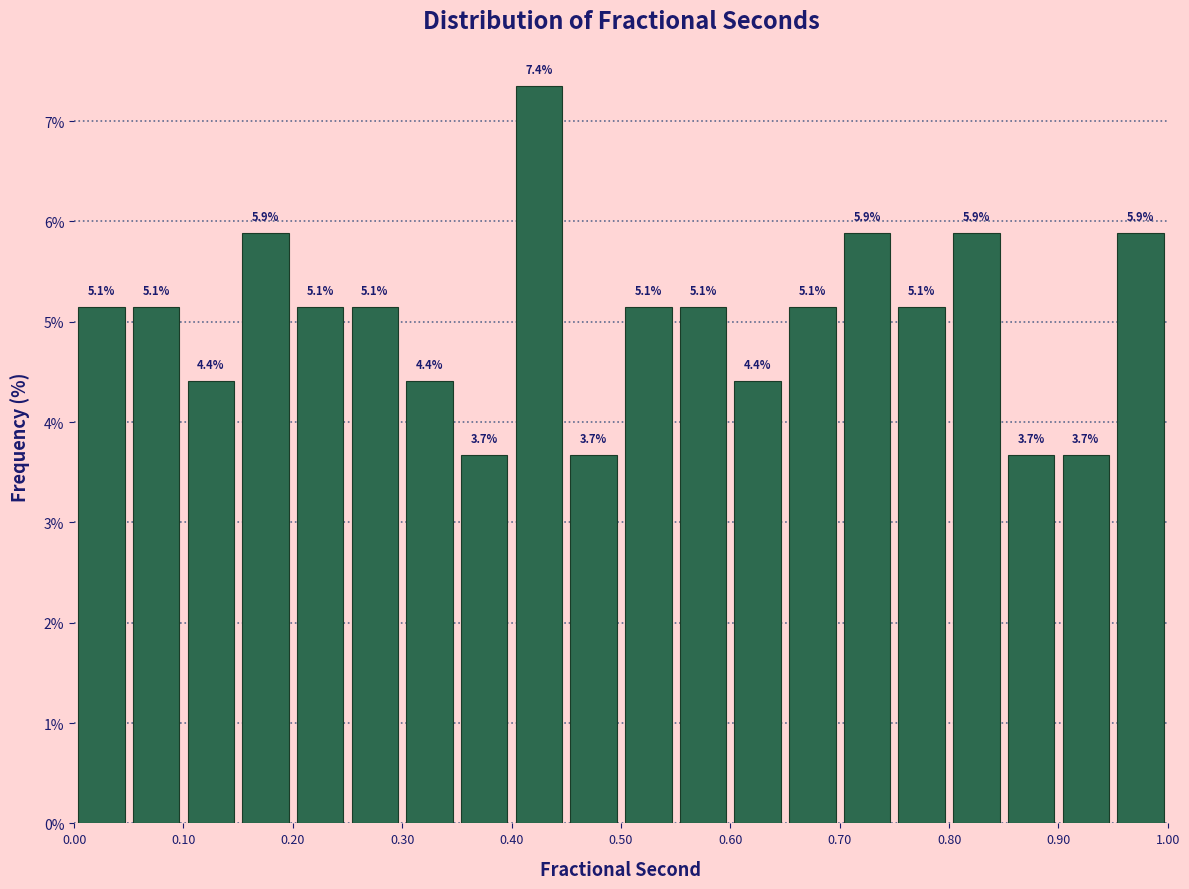

Which range on the x-axis has the tallest bar?

0.40 to 0.45